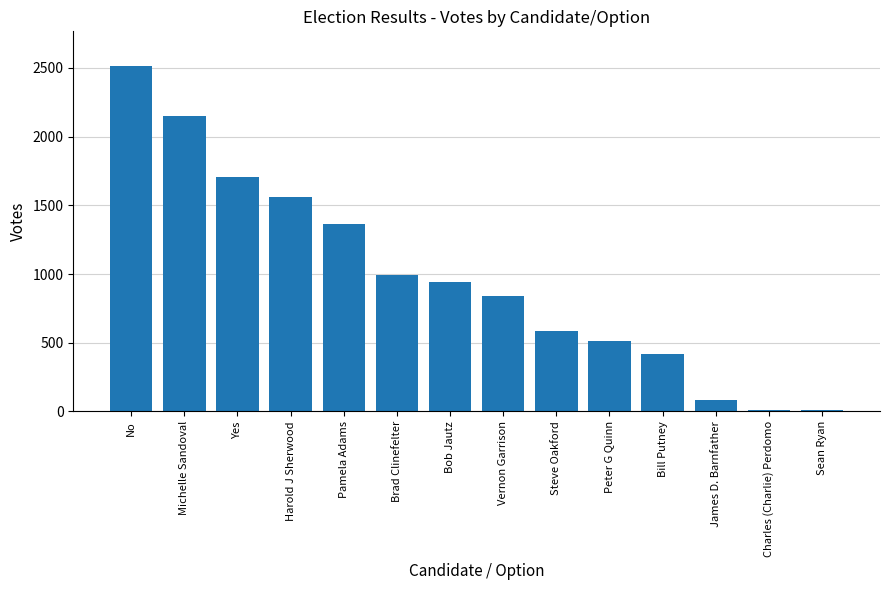

What is the average value?

977